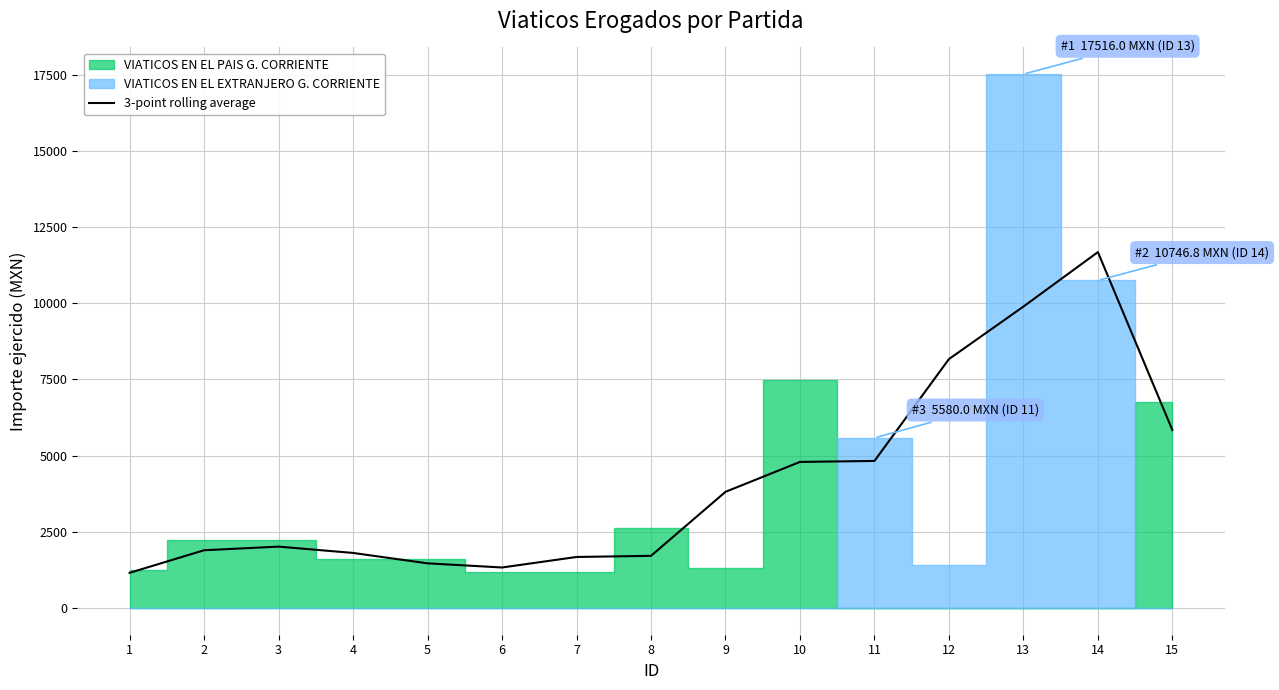

What is the minimum value shown in the chart?

1155.4